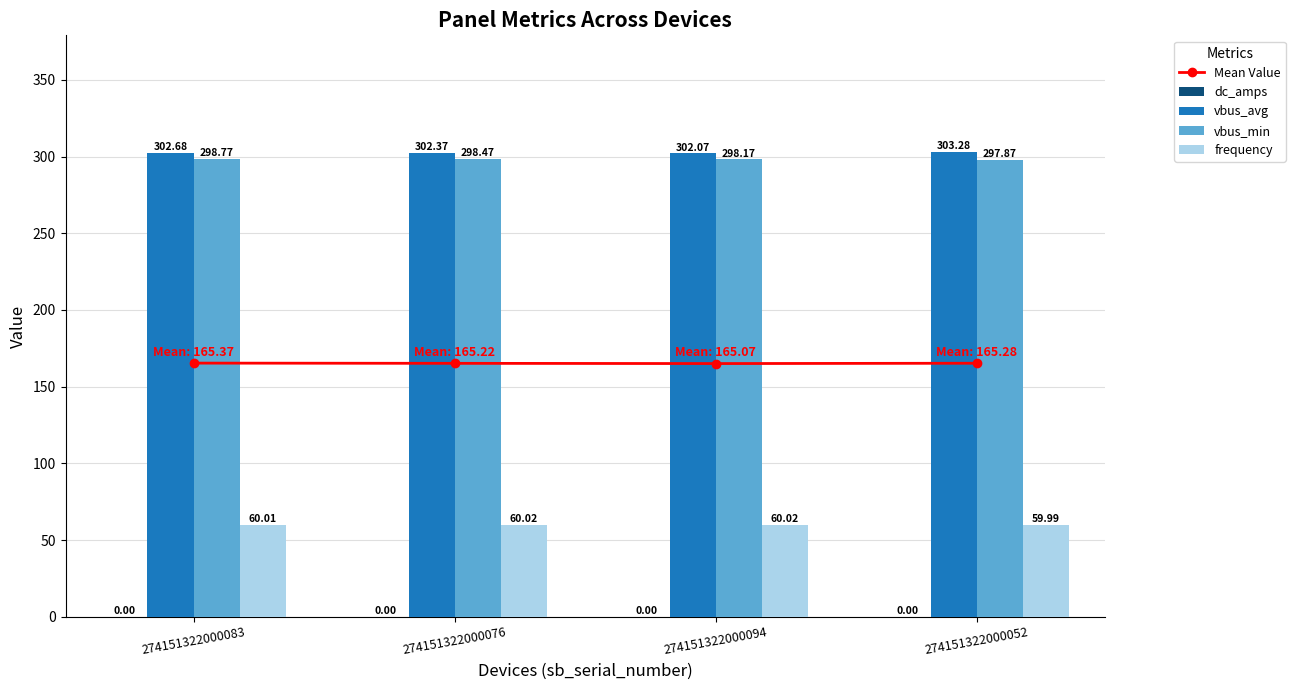

What are all the series names shown in the legend?

Mean Value, dc_amps, vbus_avg, vbus_min, frequency